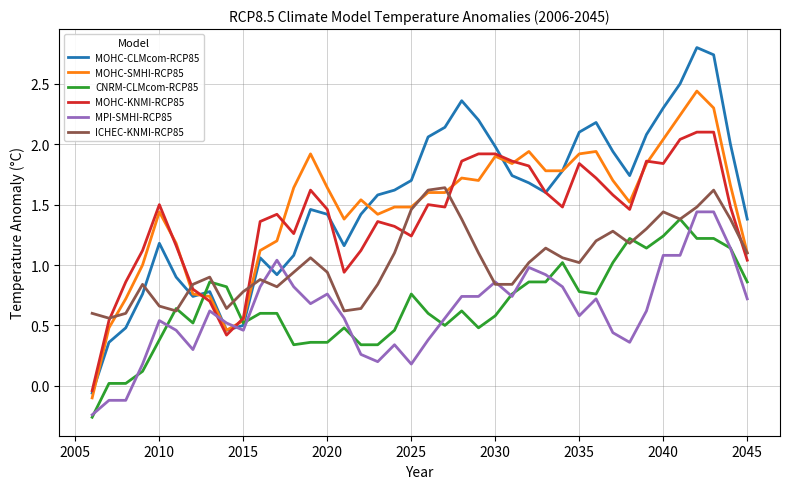

What is the sum of all CNRM-CLMcom-RCP85 values?

26.5